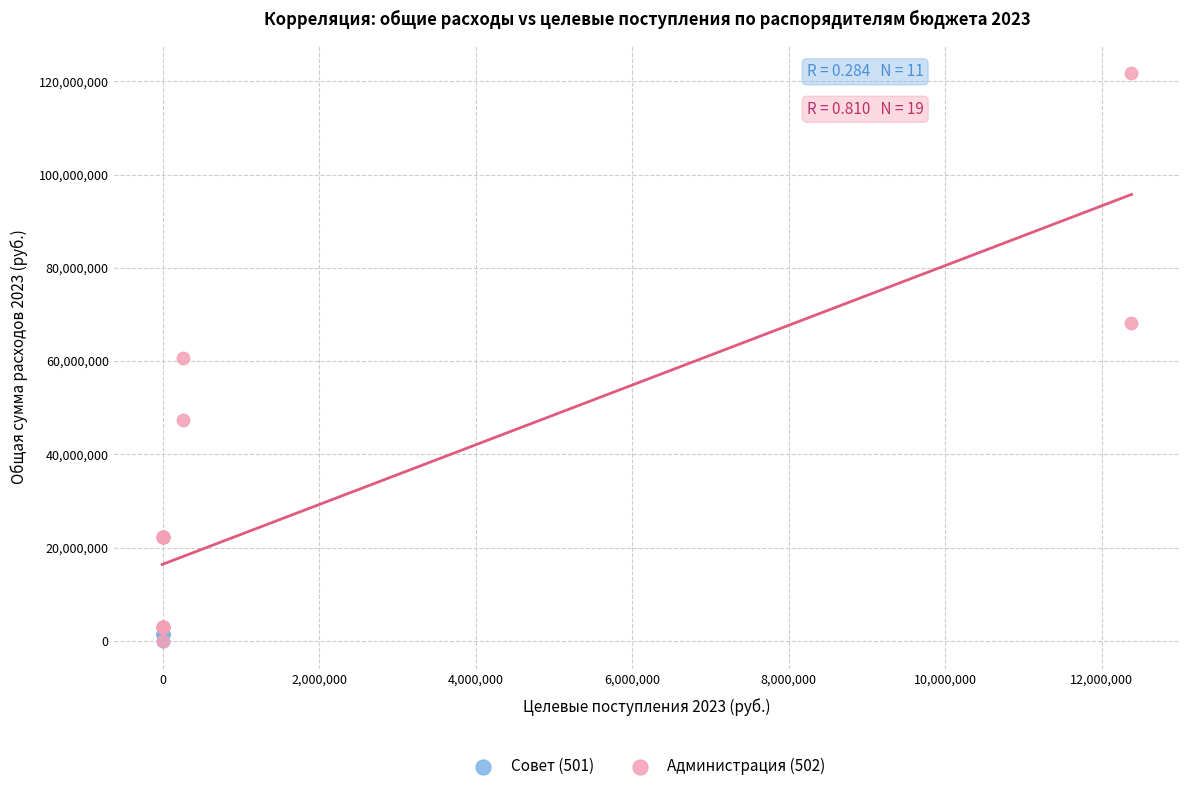

Which series reaches the maximum Y coordinate?

Администрация (502)